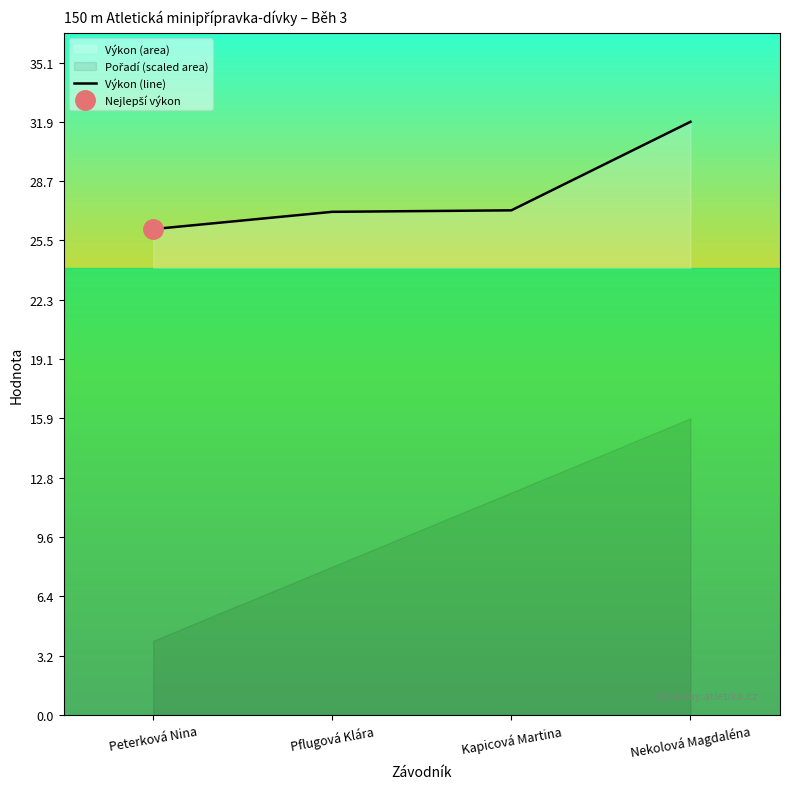

How many values exceed 27?

3